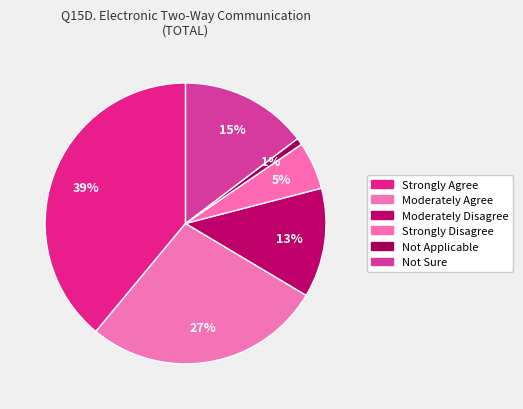

Count the number of slices in the pie.

6